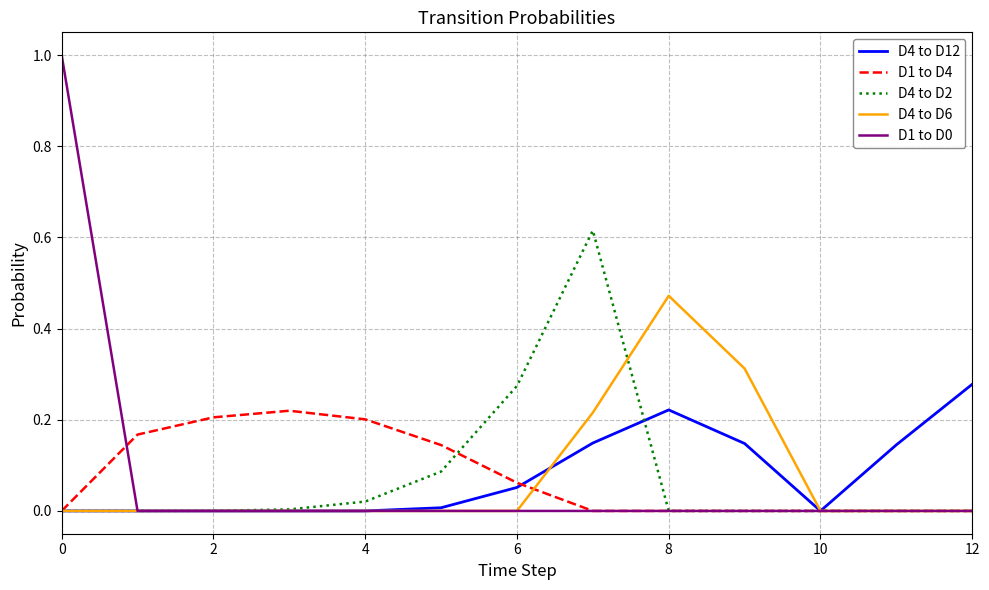

What is the maximum value shown in the chart?

1.0